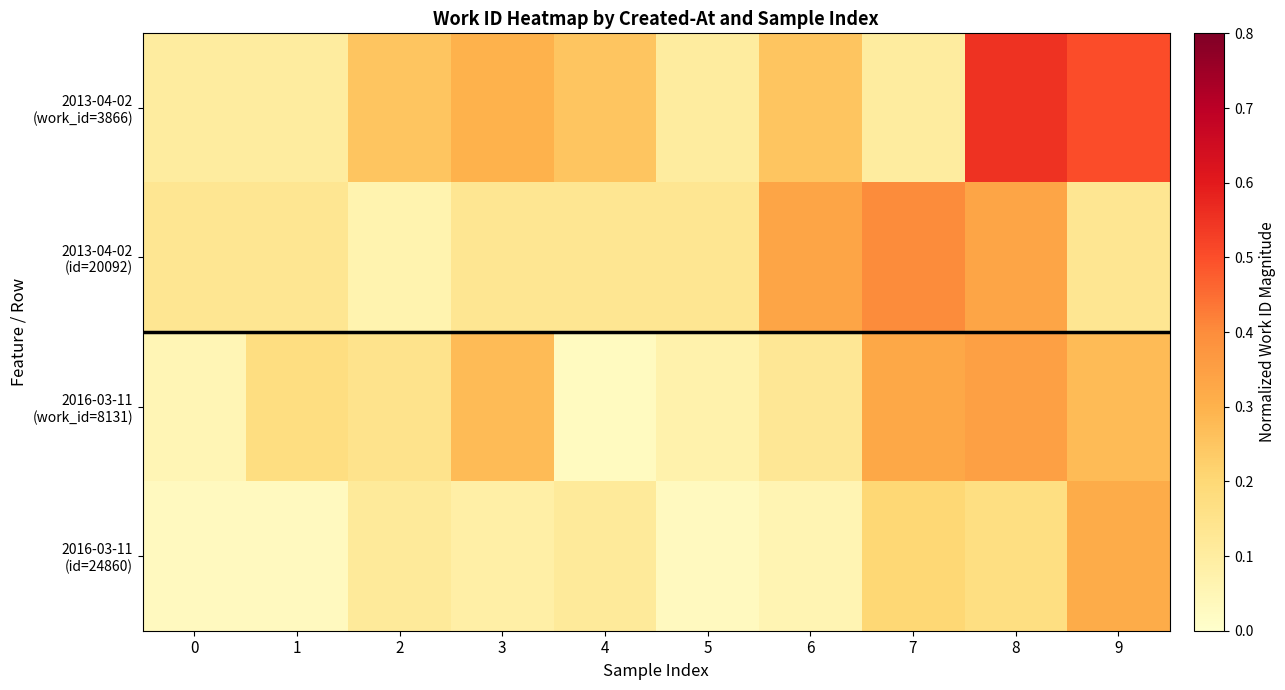

Which series changed the most between 8 and 9?

row_1